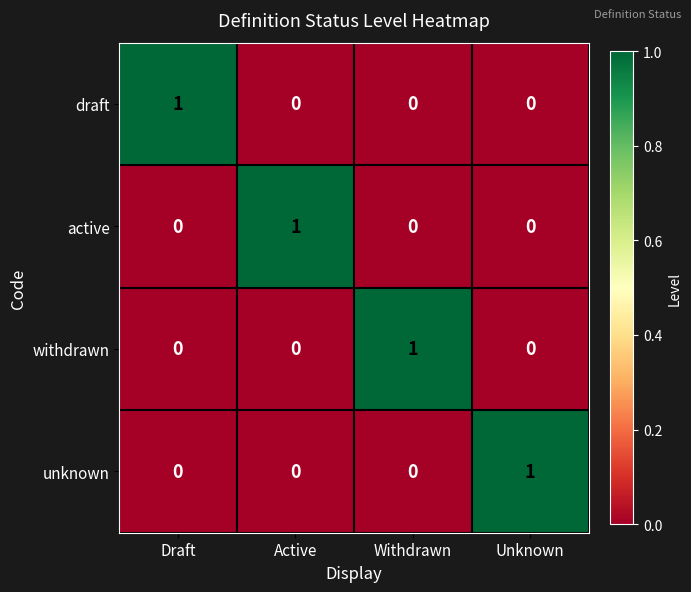

At how many categories does at least one series exceed 0?

4